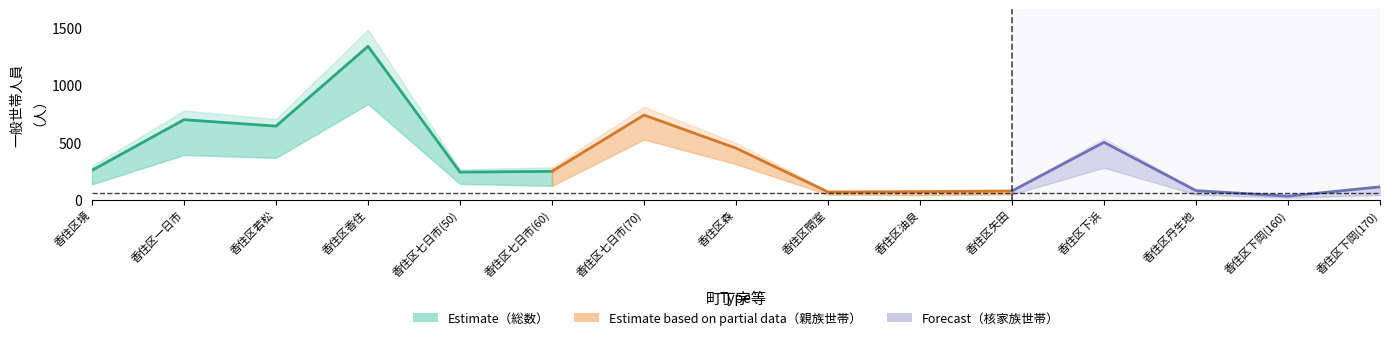

Which series has the largest range (max minus min)?

総数